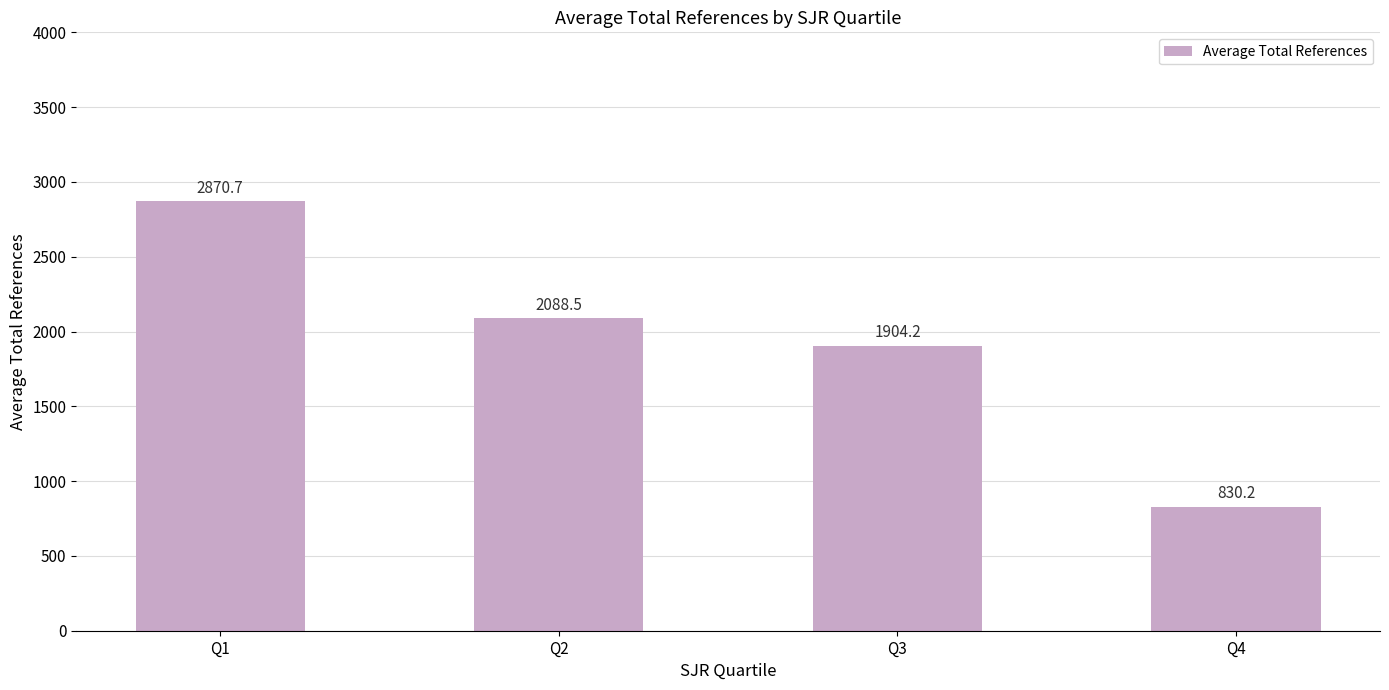

What is the ratio of the value at Q4 to the value at Q2?

0.4